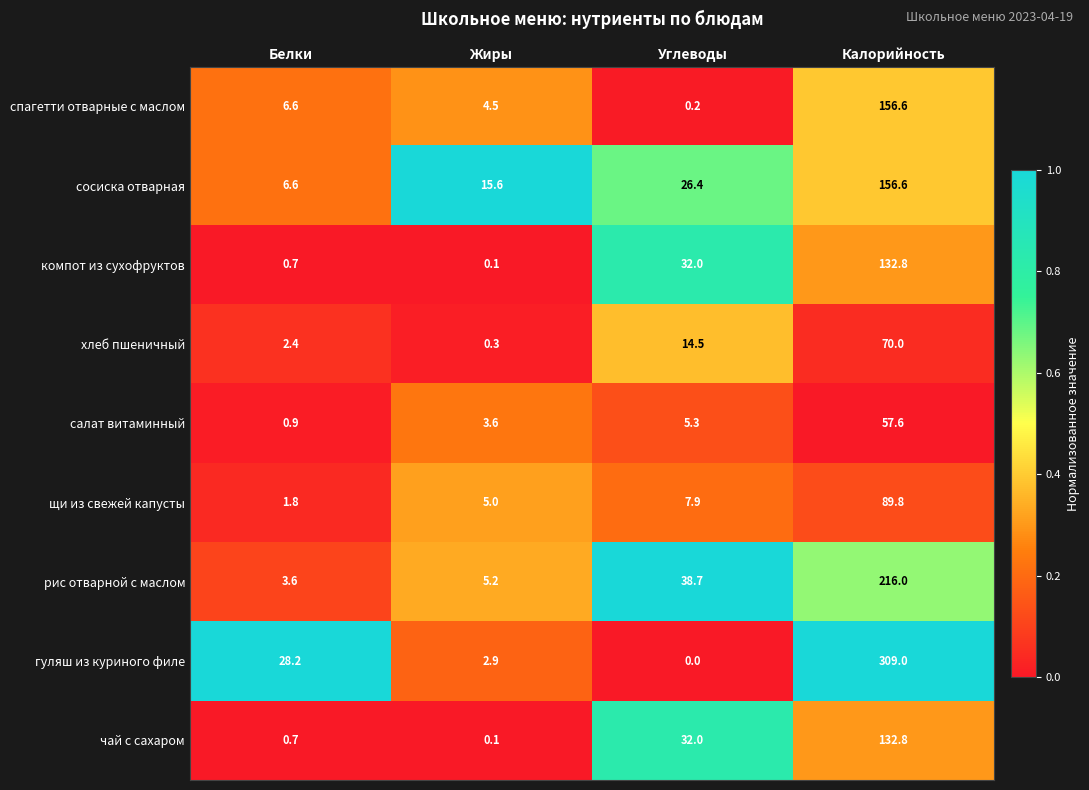

Which category has the highest value across all series?

Калорийность